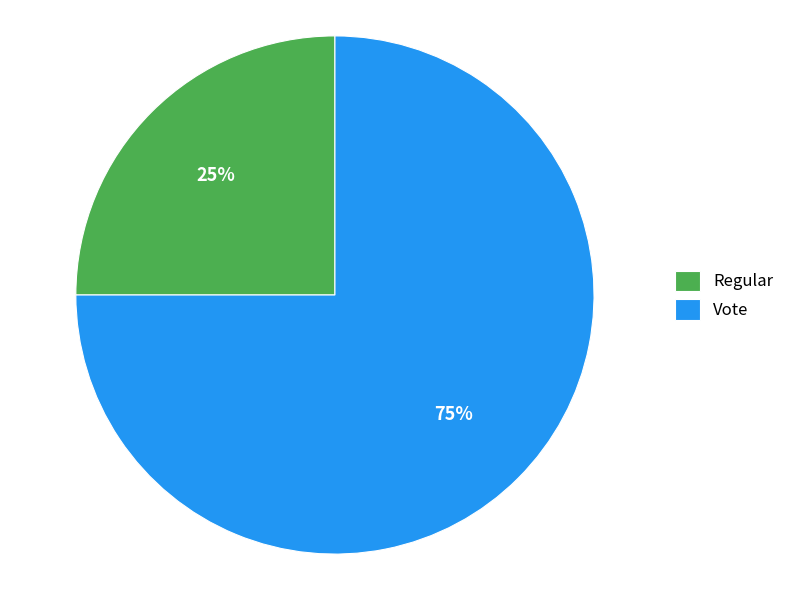

Does Vote account for over 50% of the chart?

Yes